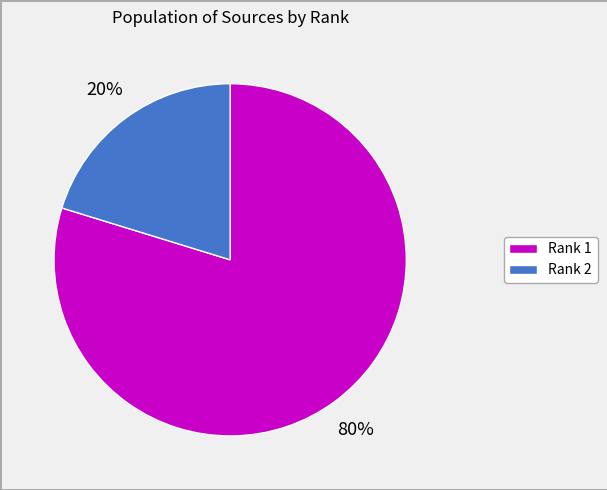

To the nearest percent, what is the difference between the largest and smallest slice percentages?

60%